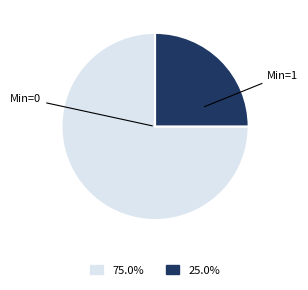

Approximately how many times larger is the value at Min=0 compared to Min=1?

3.0